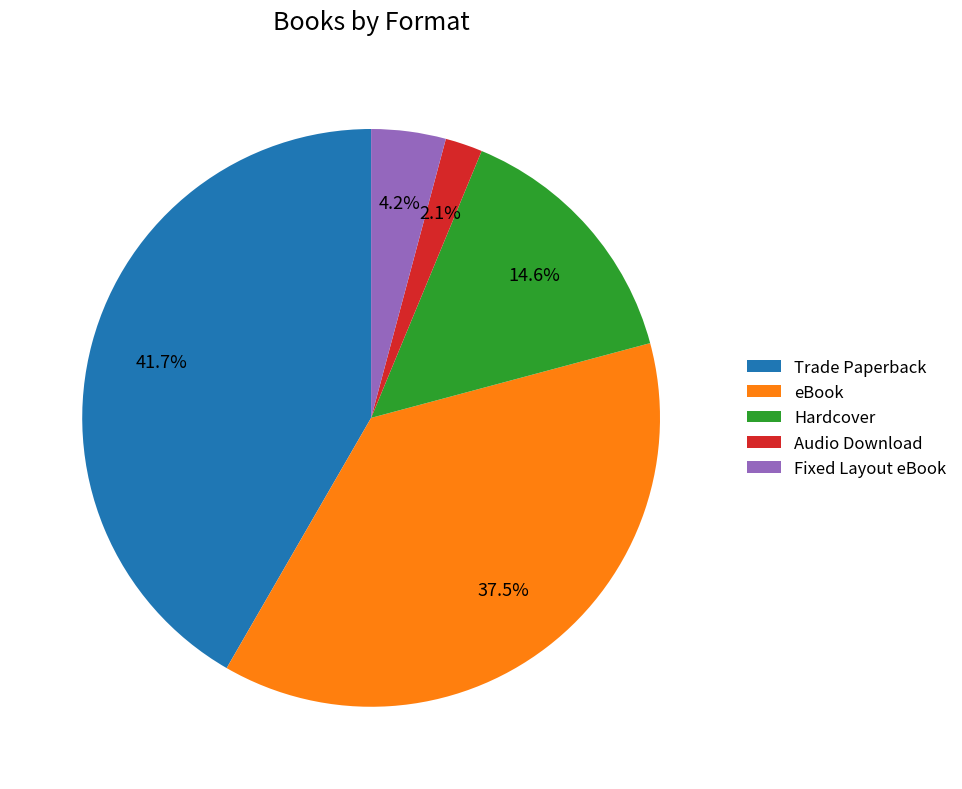

Count the number of slices in the pie.

5